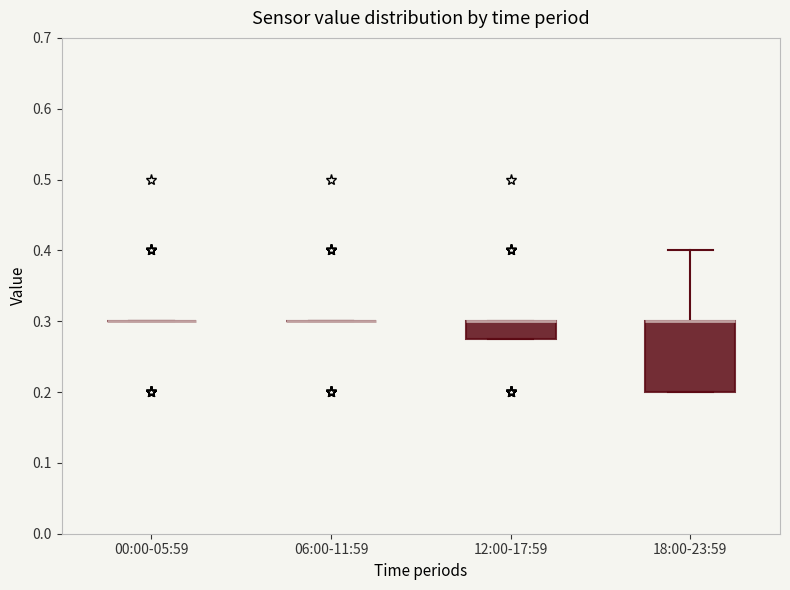

Reading left to right, transcribe this box plot: for each box, give where its median line is, the range the box spans, and where its two whiskers end, as read against the y-axis. The values are not printed on the chart, so give them approximately, as read against the axis.

00:00-05:59: box collapsed to a line at 0.30, whiskers 0.30 to 0.30
06:00-11:59: box collapsed to a line at 0.30, whiskers 0.30 to 0.30
12:00-17:59: median 0.30 (drawn on the box's upper edge), box 0.28 to 0.30, whiskers 0.28 to 0.30
18:00-23:59: median 0.30 (drawn on the box's upper edge), box 0.20 to 0.30, whiskers 0.20 to 0.40